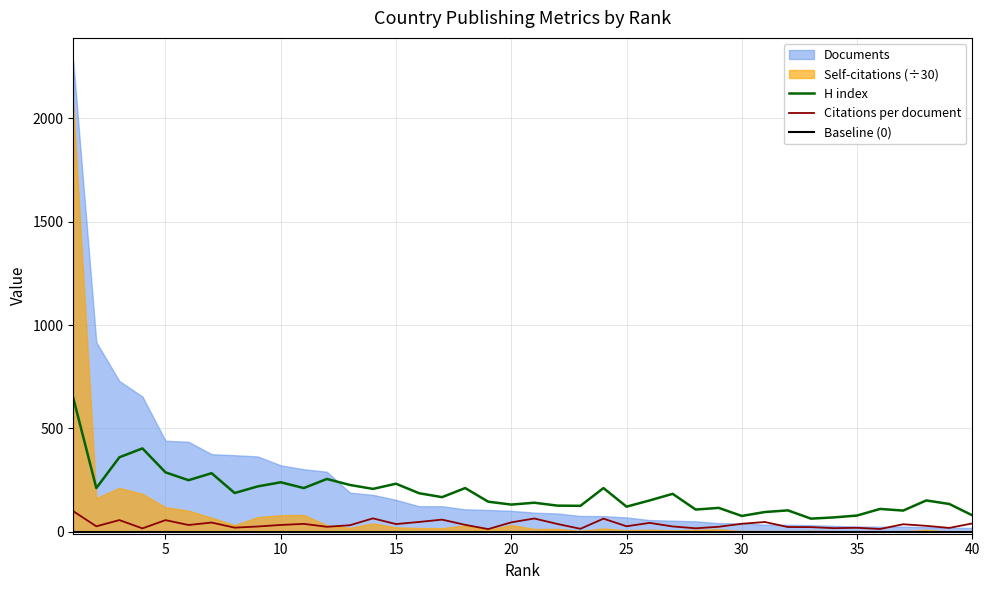

What is the highest value of the H index series?

647.0